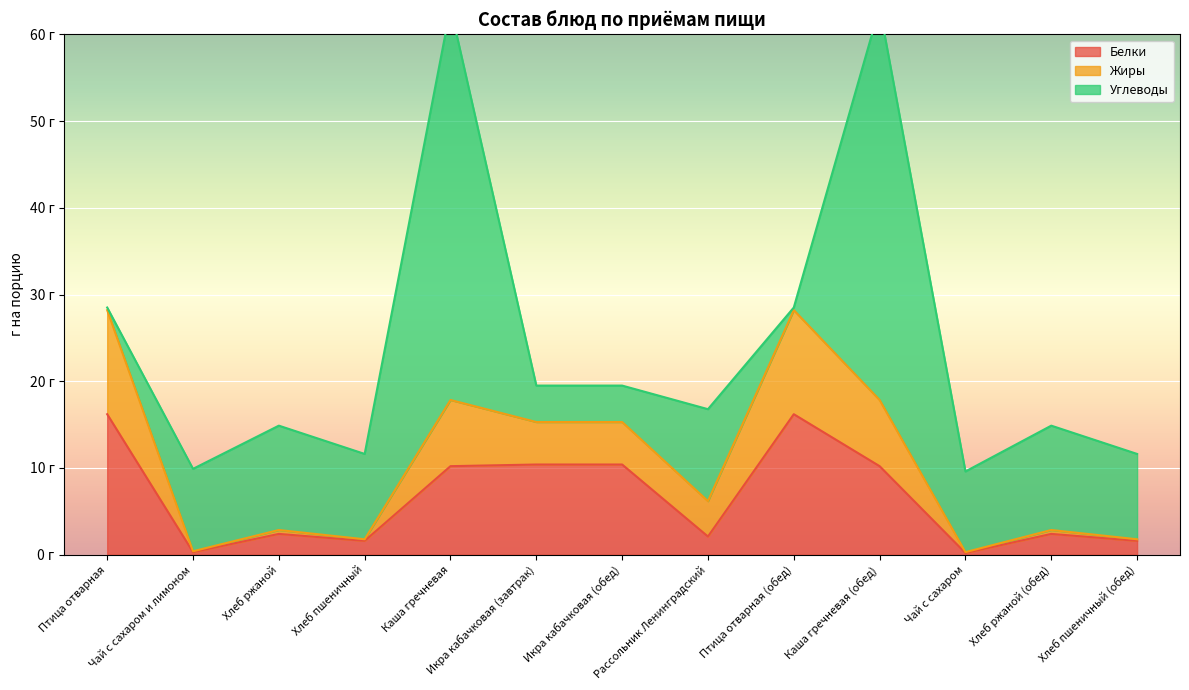

Is it true that Белки equals 15.4 at Каша гречневая (обед)?

False